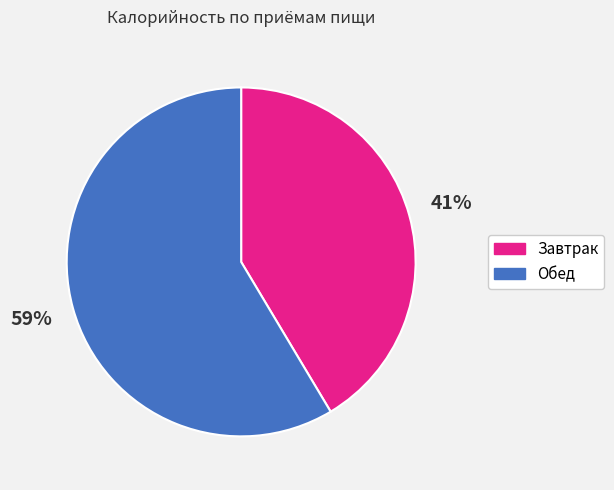

Which has a higher value, Завтрак or Обед?

Обед